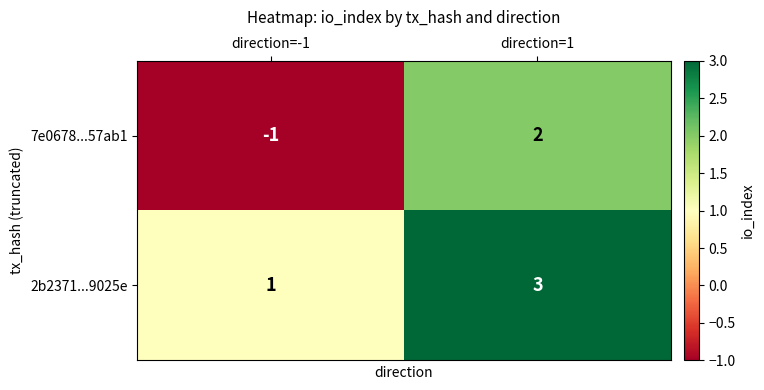

How many data points in 7e0678...57ab1 are less than 2?

1